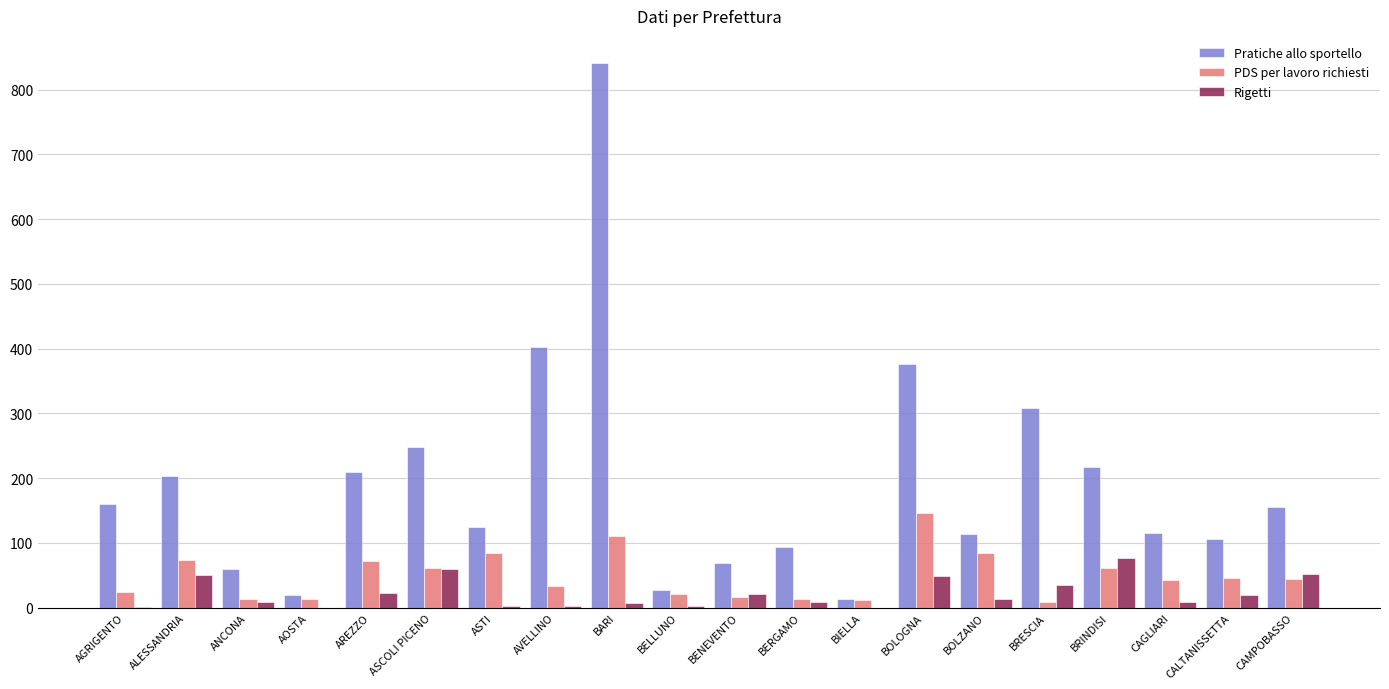

At which category is the sum across all series the highest?

BARI